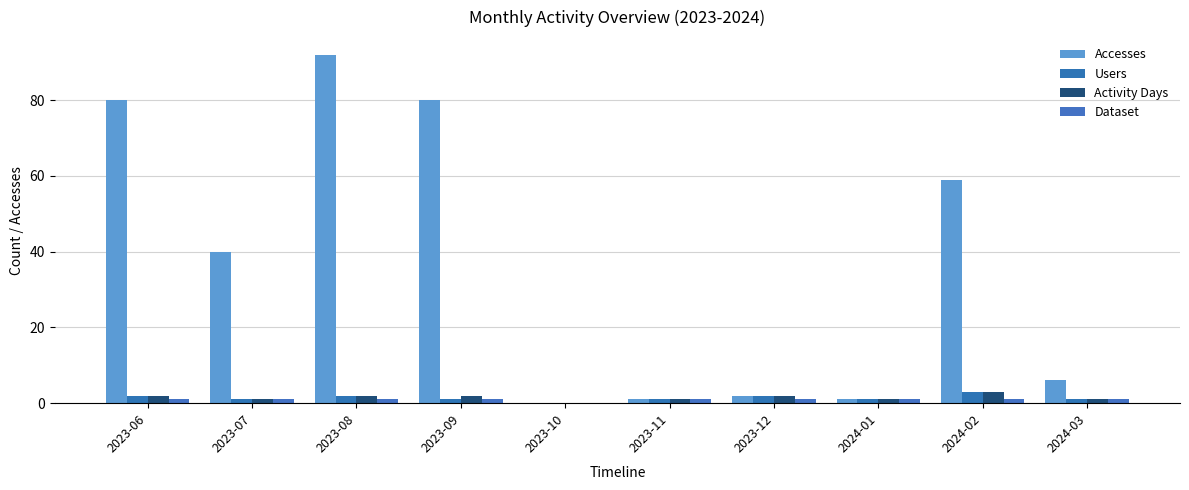

Does the chart contain stacked bars?

No